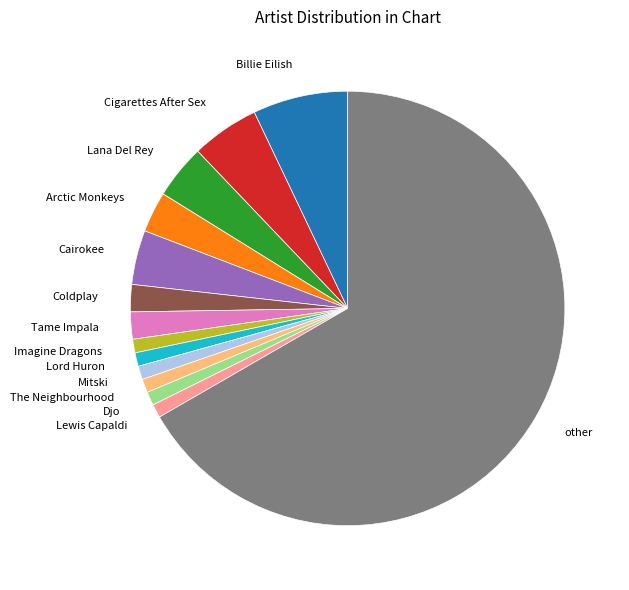

Do other and Arctic Monkeys together represent more than half of the pie?

Yes